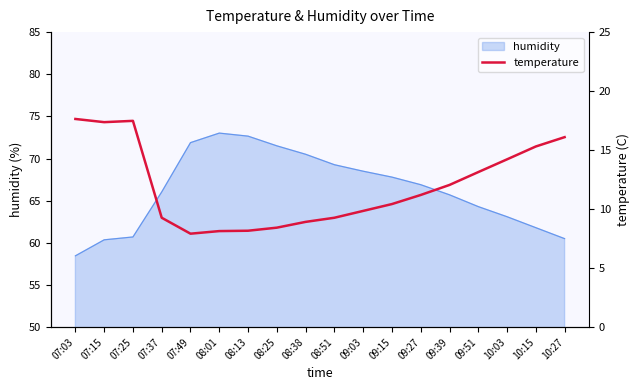

Where is the data nearest to the value 12?

09:39